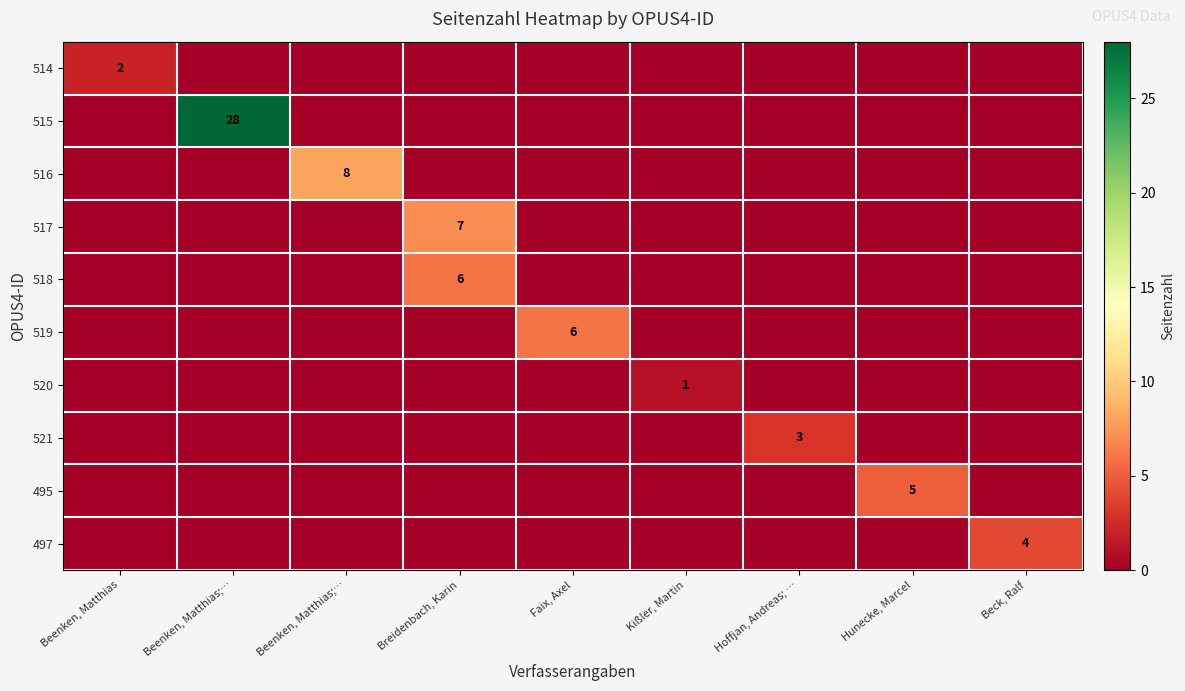

How many positive values does the 518 series have?

1